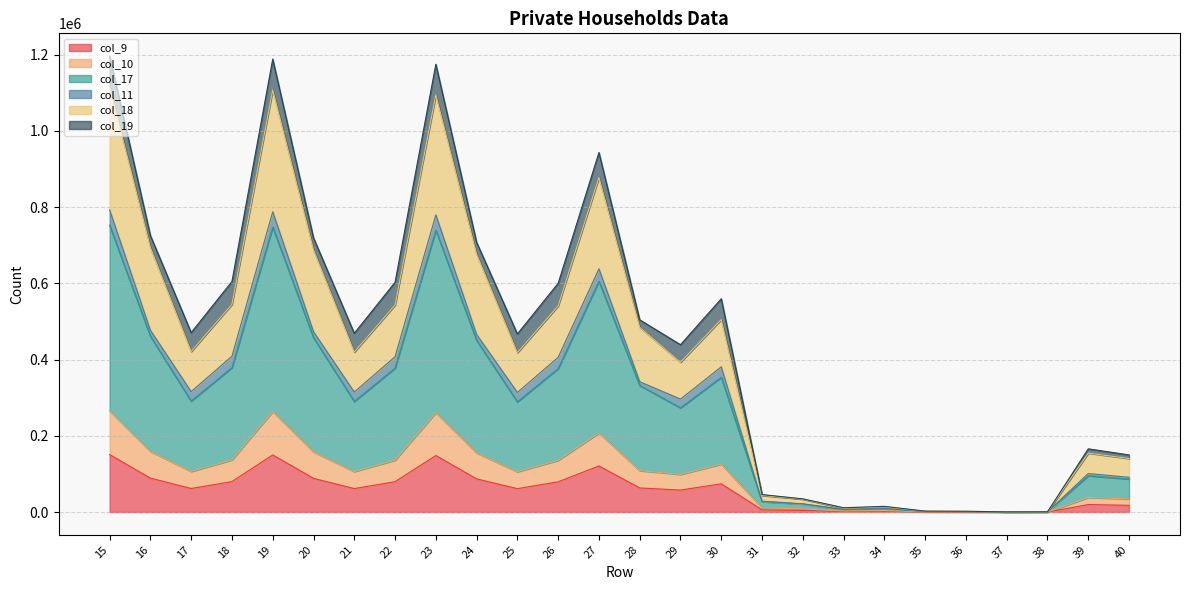

What is the maximum value for col_9?

150686